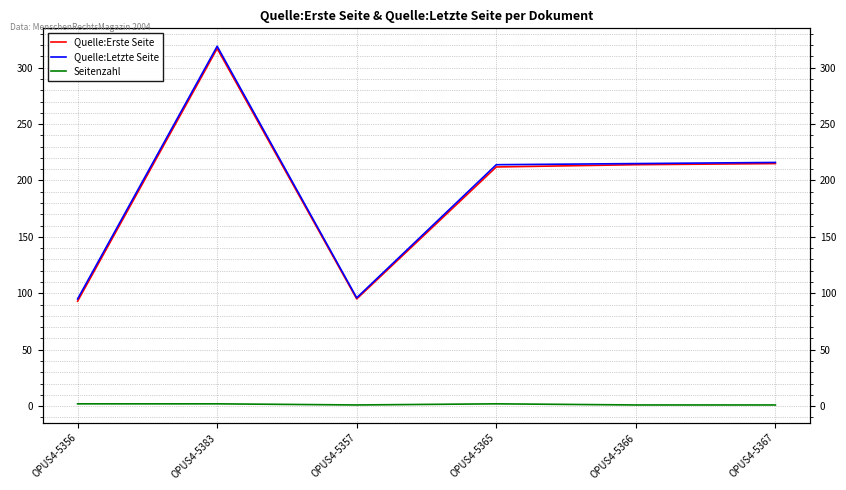

What is the total value across all series at OPUS4-5357?

192